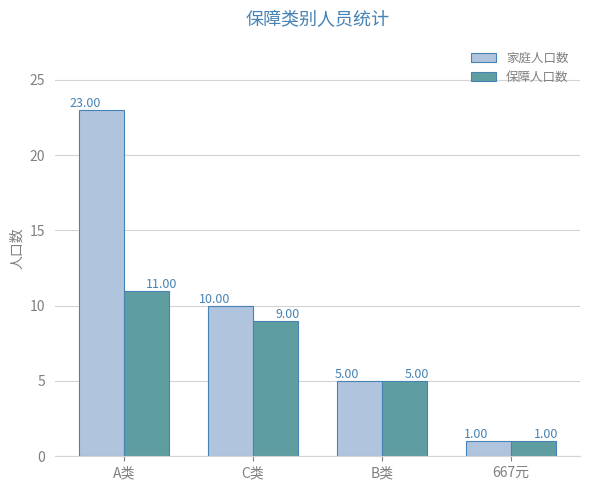

Reading left to right, what are all the values shown in this chart?

家庭人口数: 23	10	5	1
保障人口数: 11	9	5	1